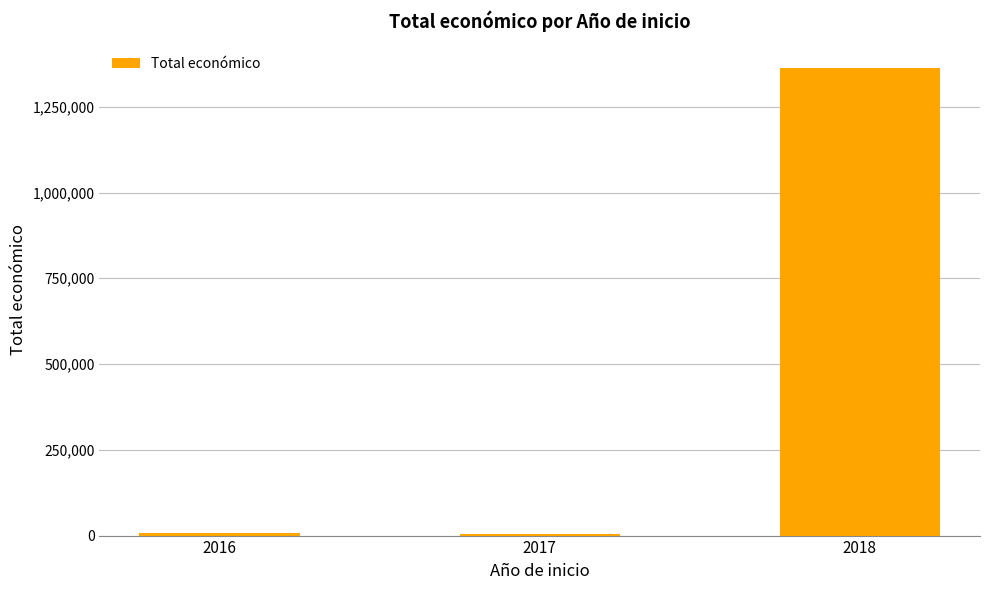

How many series are shown in this chart?

1